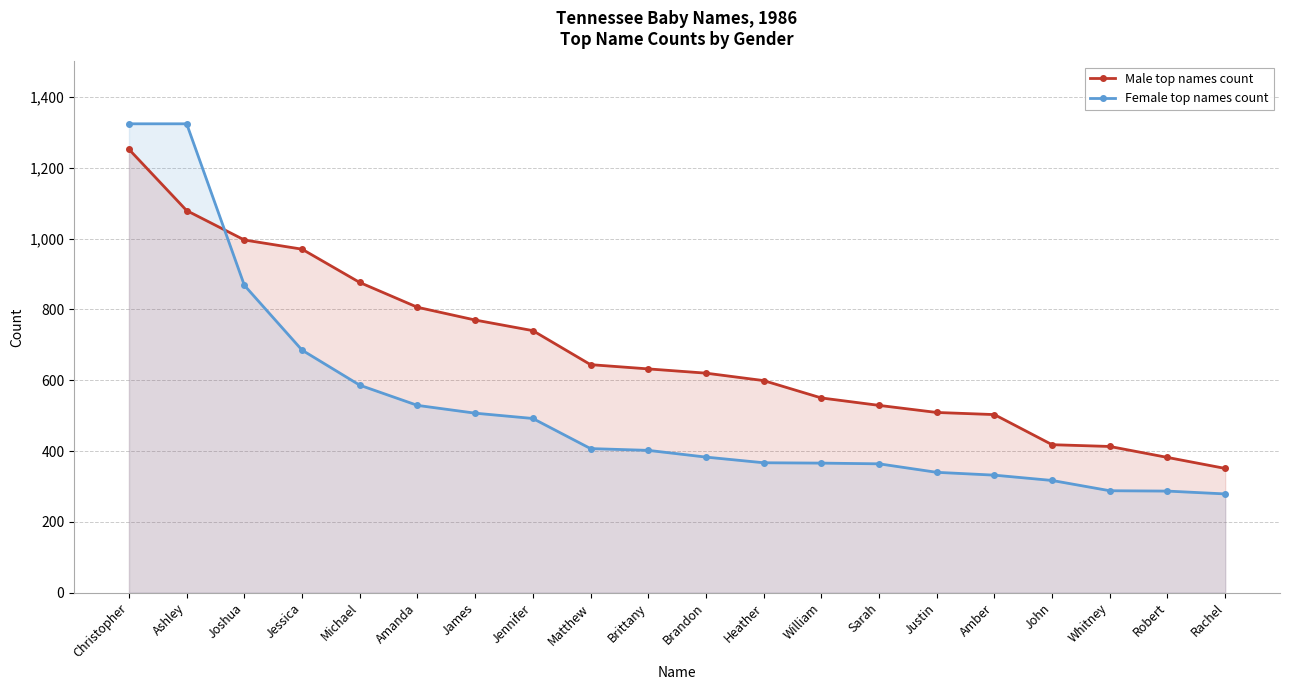

Which series ends up on top after the final intersection of Female top names count and Male top names count?

Male top names count